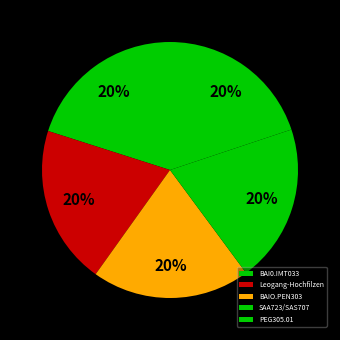

What is the largest slice in the pie chart?

BAI0.IMT033